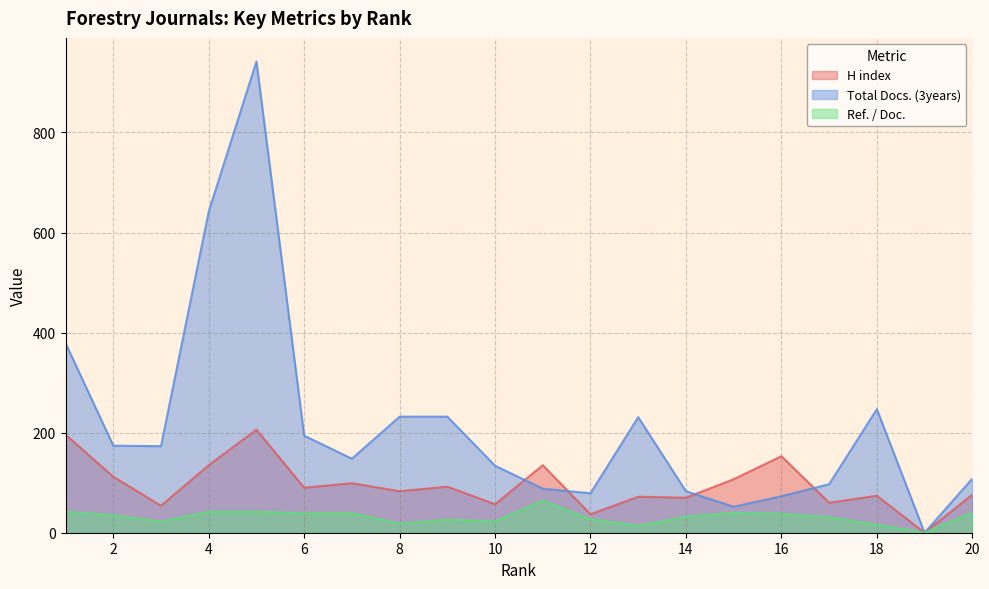

List the labels in order of Total Docs. (3years) value, largest first.

5, 4, 1, 18, 8, 9, 13, 6, 2, 3, 7, 10, 20, 17, 11, 14, 12, 16, 15, 19